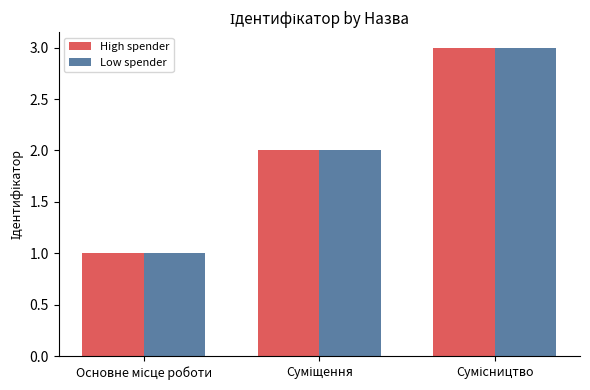

How many values in the Low spender series are below 2?

1